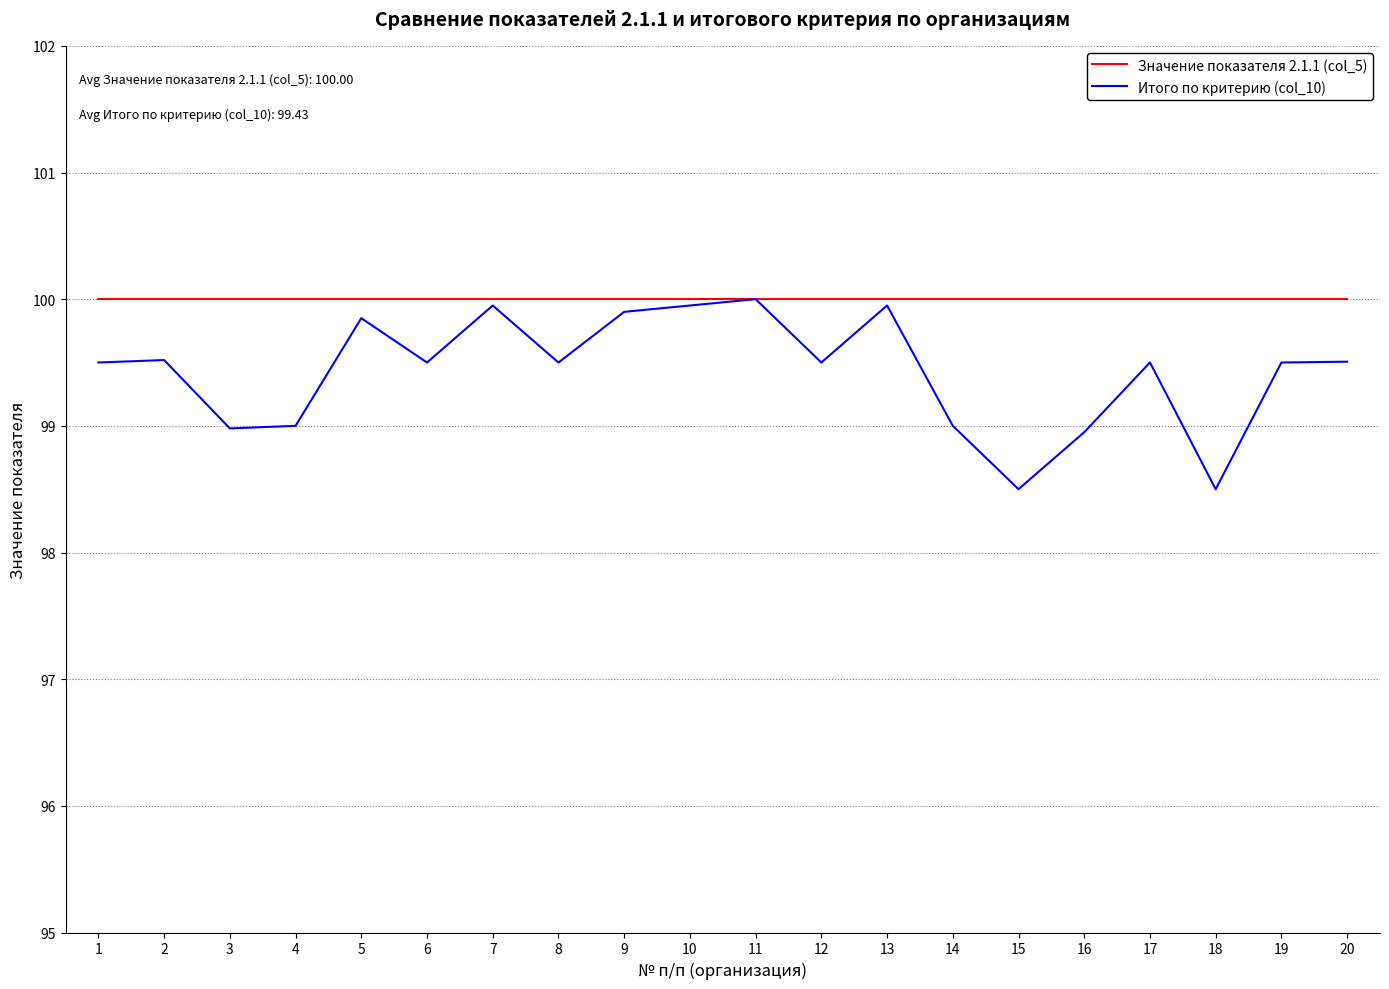

Is it true that Значение показателя 2.1.1 (col_5) equals 37.9 at 3?

False